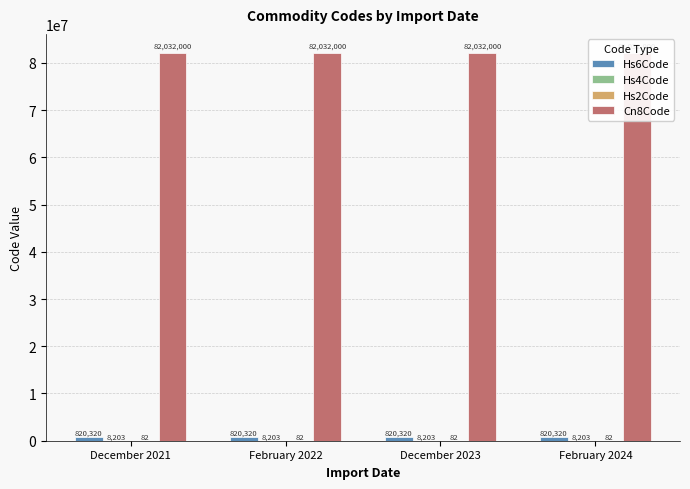

List the series in order of their peak value, lowest first.

Hs2Code, Hs4Code, Hs6Code, Cn8Code